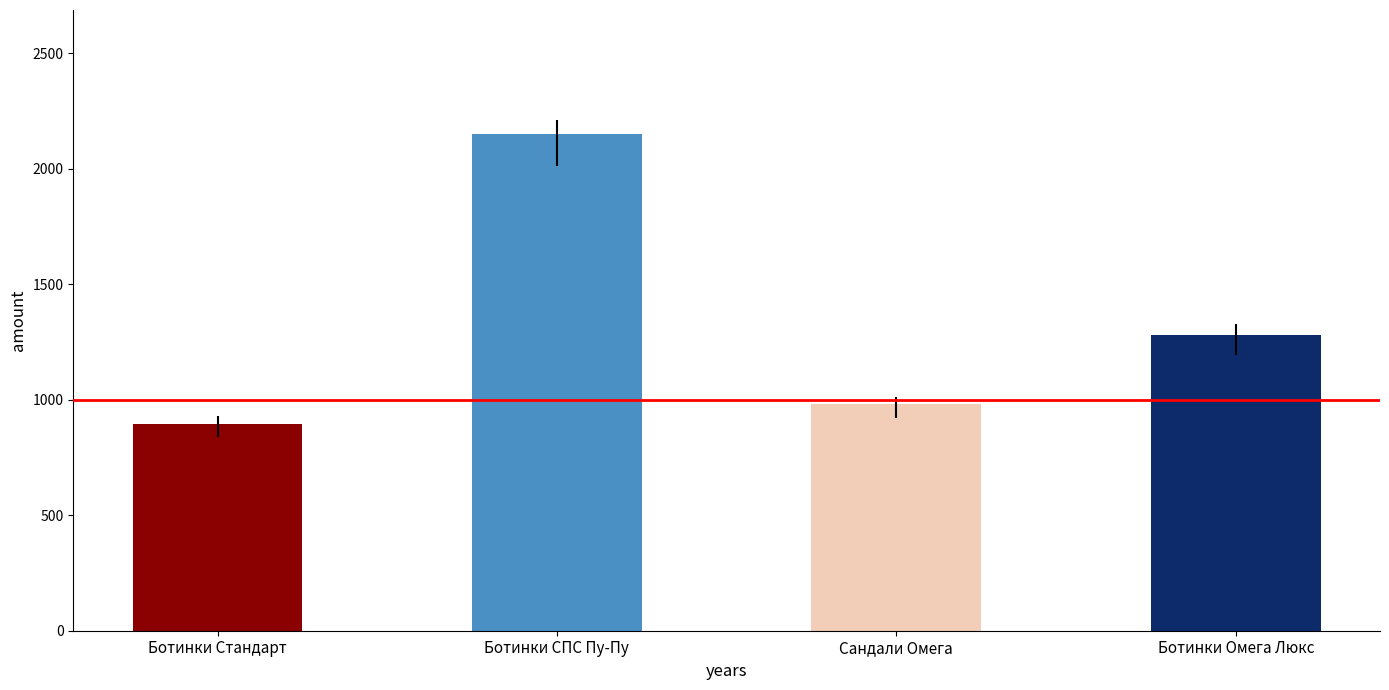

What is the label of the 2nd bar from the left?

Ботинки СПС Пу-Пу